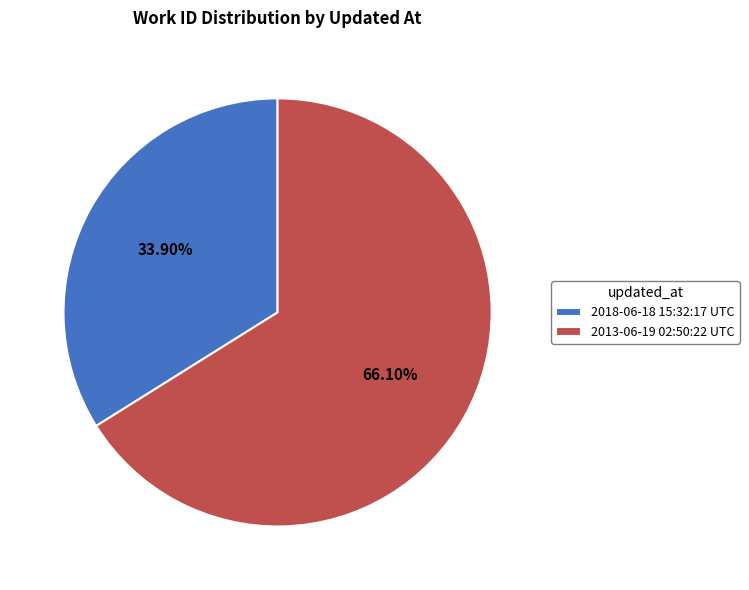

What percentage do 2013-06-19 02:50:22 UTC and 2018-06-18 15:32:17 UTC together represent?

100.0%